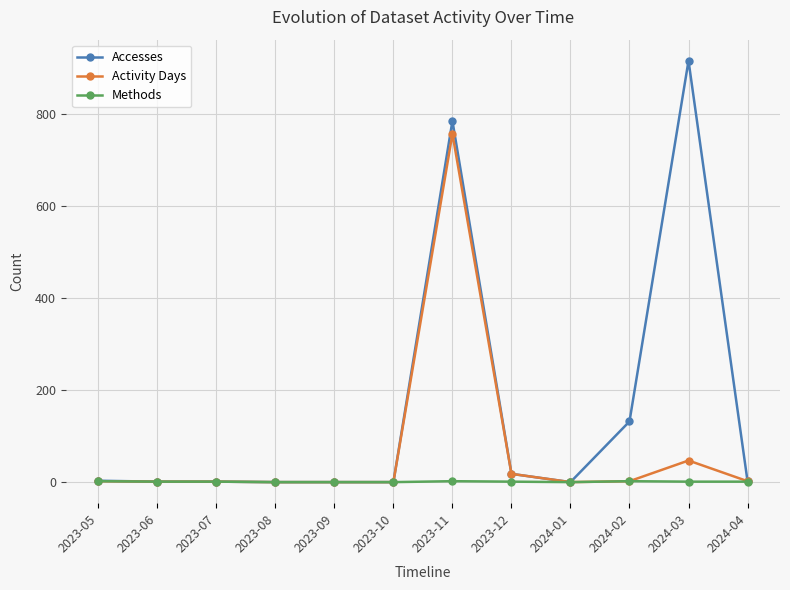

How many categories are shown in the chart?

12